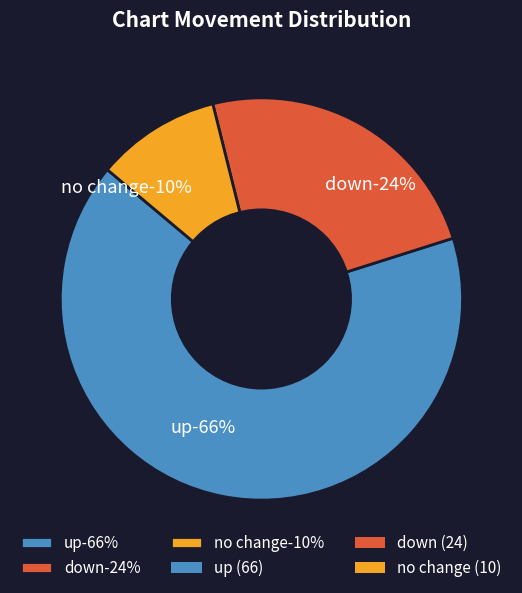

Is up the majority of the pie?

Yes